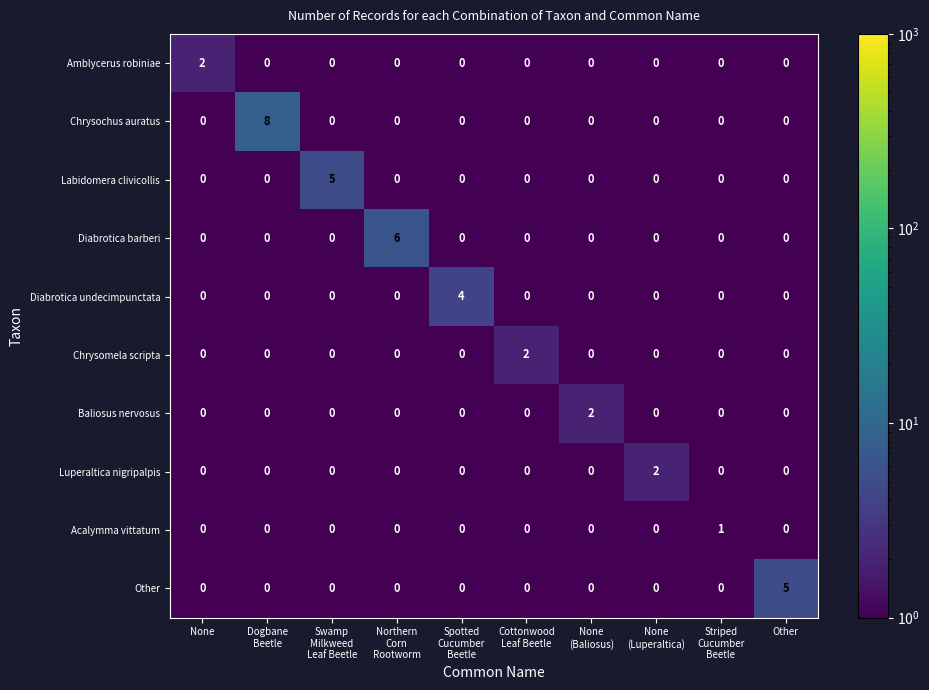

What is the greatest value displayed?

8